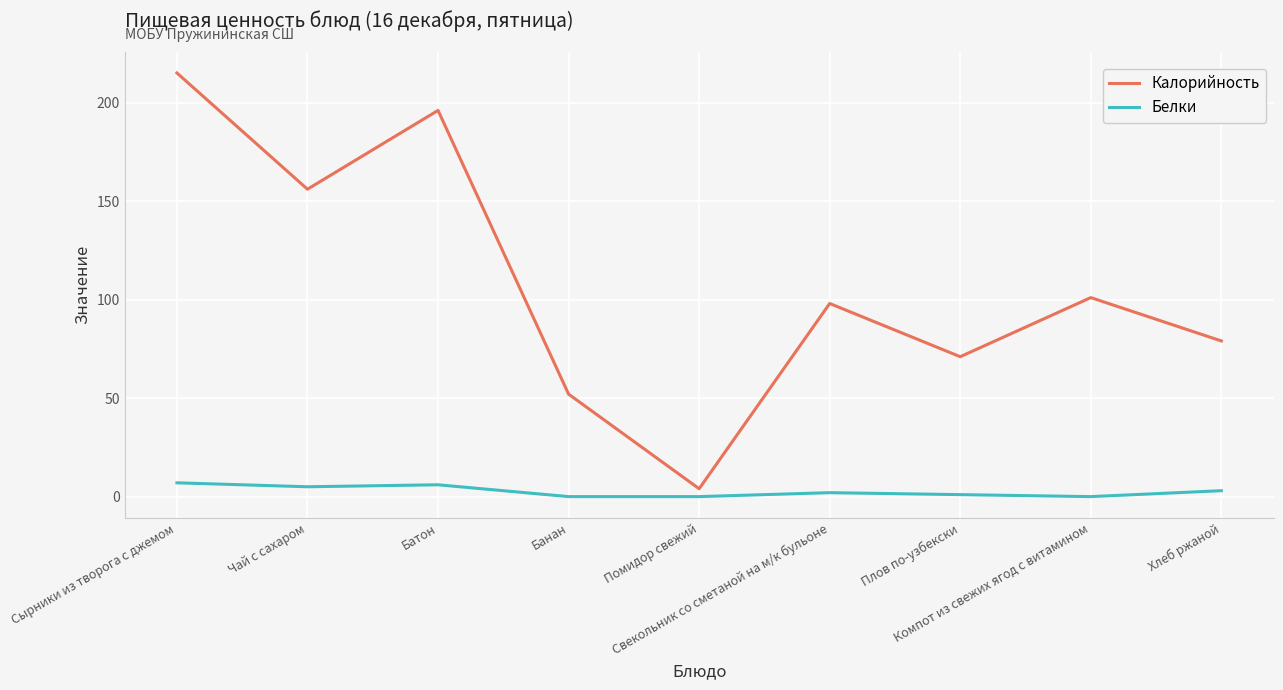

How many series are shown in this chart?

2